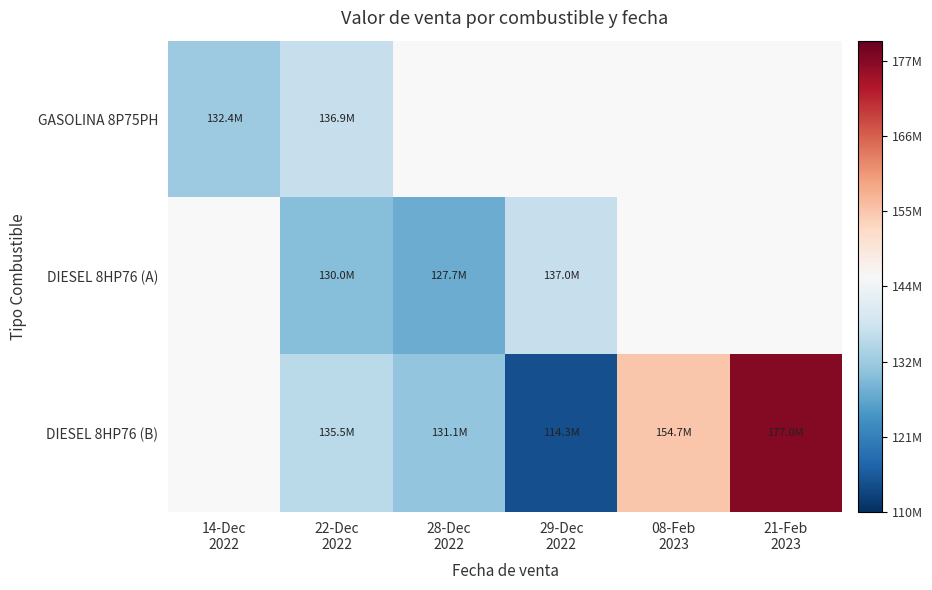

Which label corresponds to the largest value in the chart?

21-Feb
2023